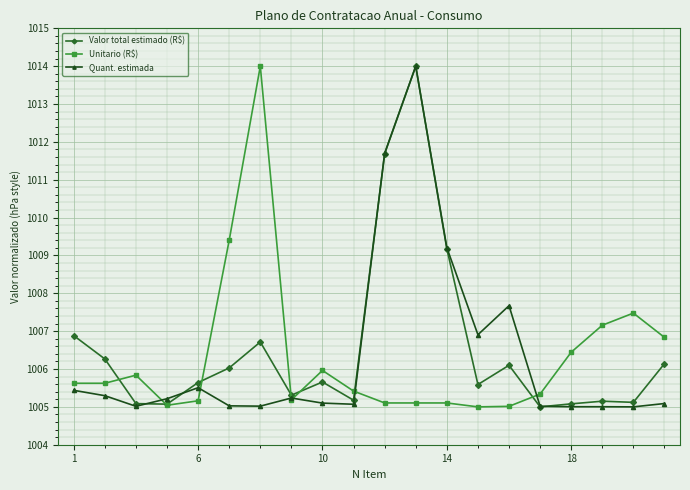

Which series has the largest total across all categories?

Valor total estimado (R$)